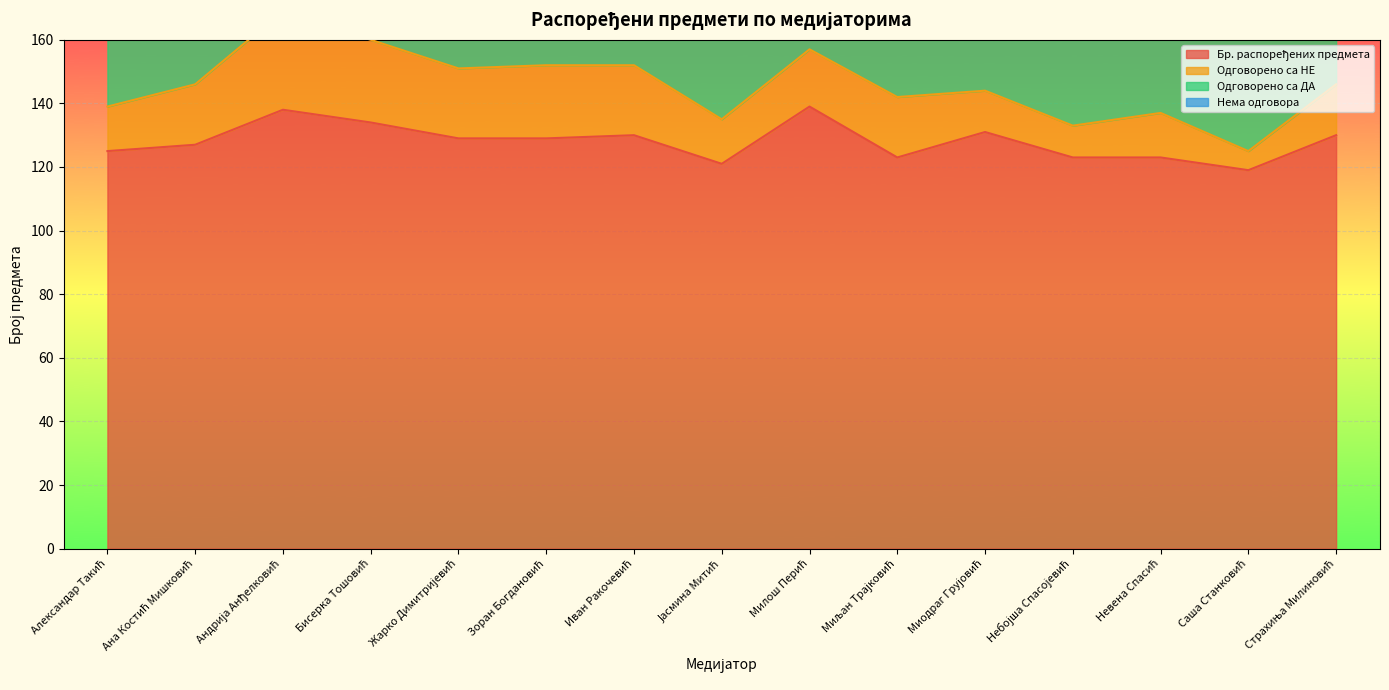

True or false: Нема одговора has a value of 16 at Саша Станковић.

False